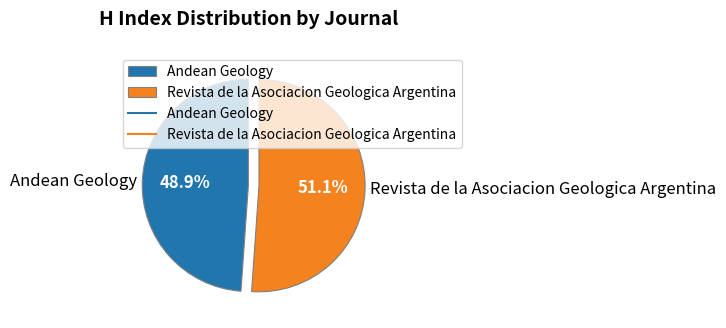

The Revista de la Asociacion Geologica Argentina slice represents 45% of the pie. True or false?

False